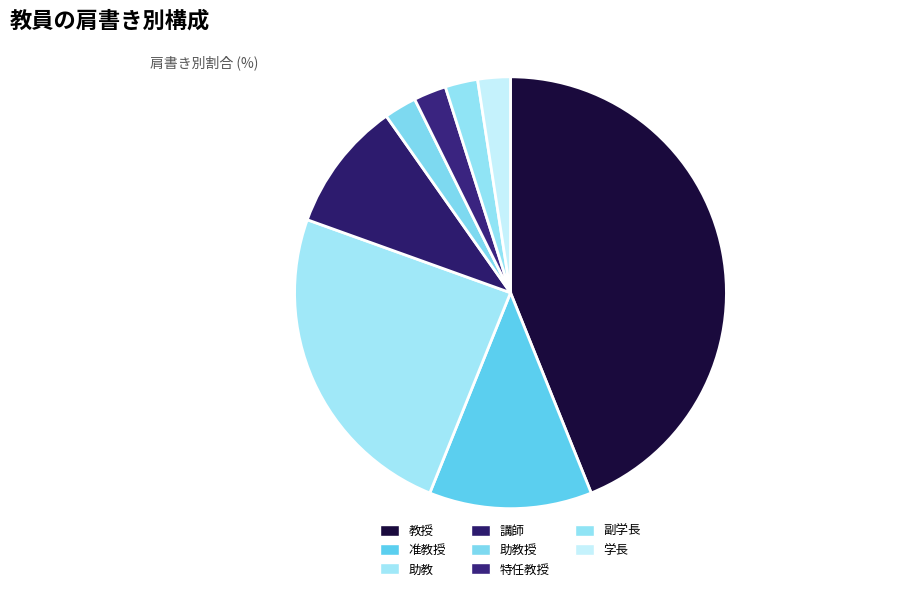

How many slices are in this pie chart?

8